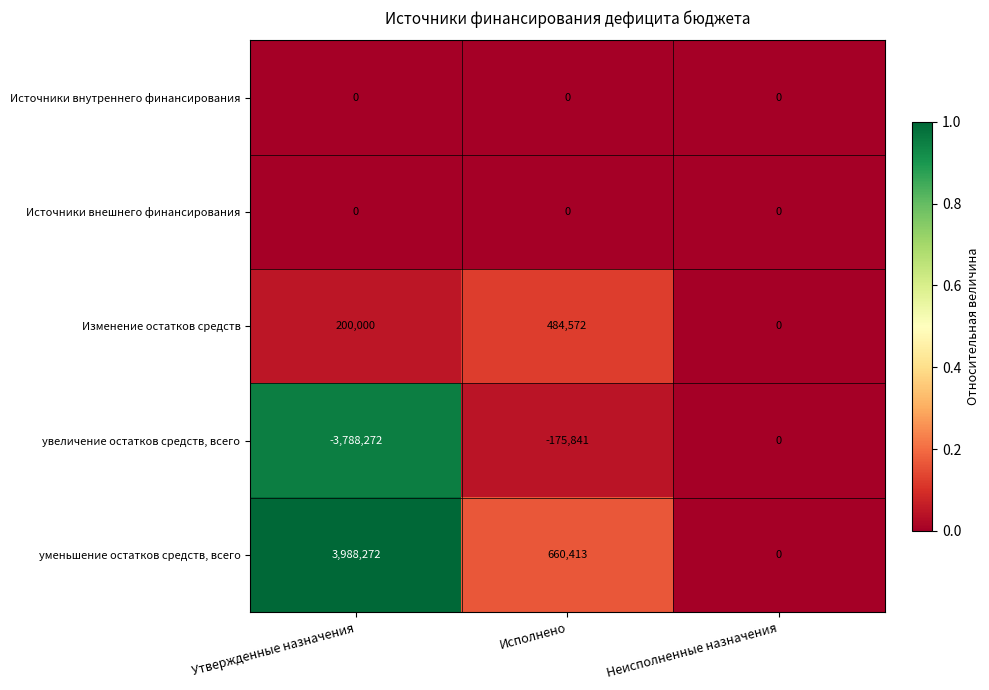

Which series changed the most between Утвержденные назначения and Исполнено?

увеличение остатков средств, всего